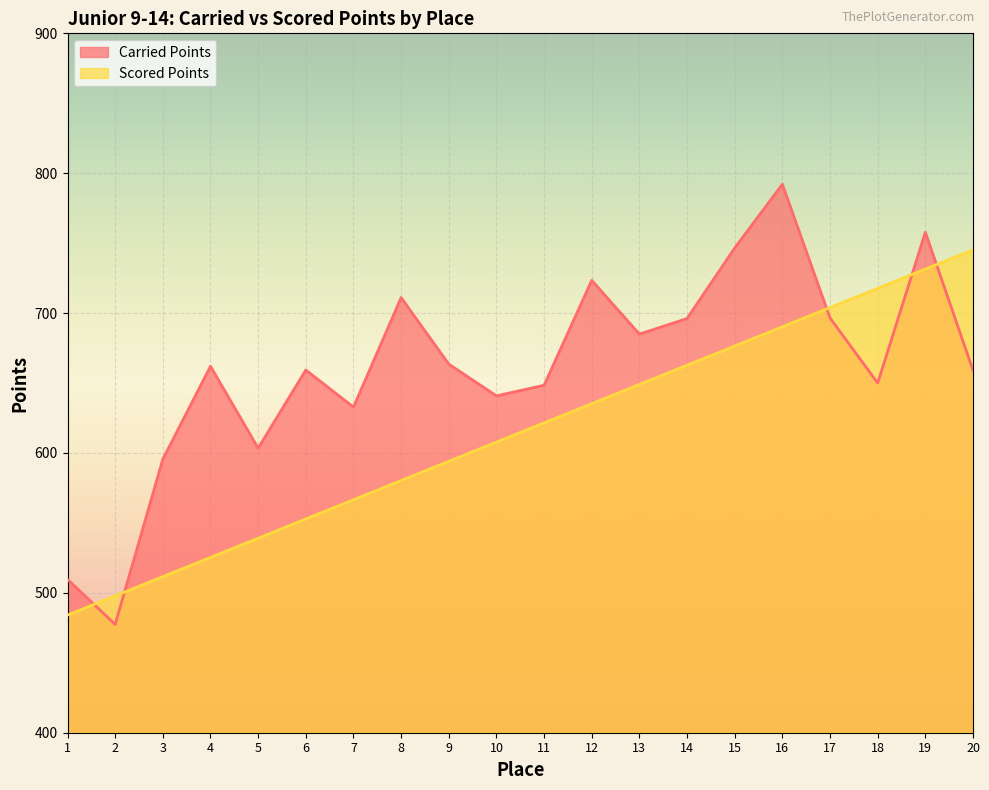

Which category has the lowest value in the Scored Points series?

1